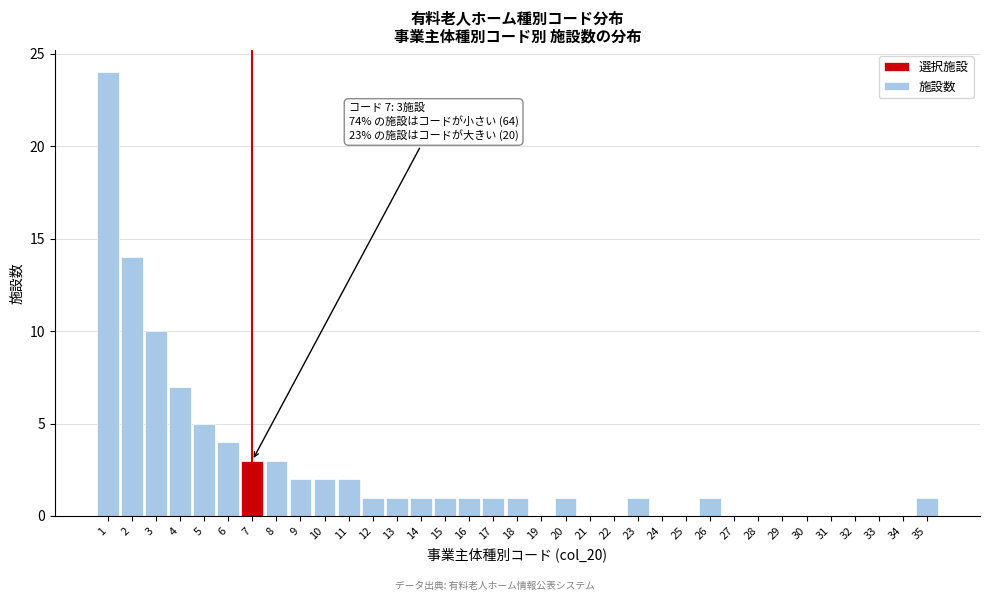

Between 27 and 35, which is larger?

35